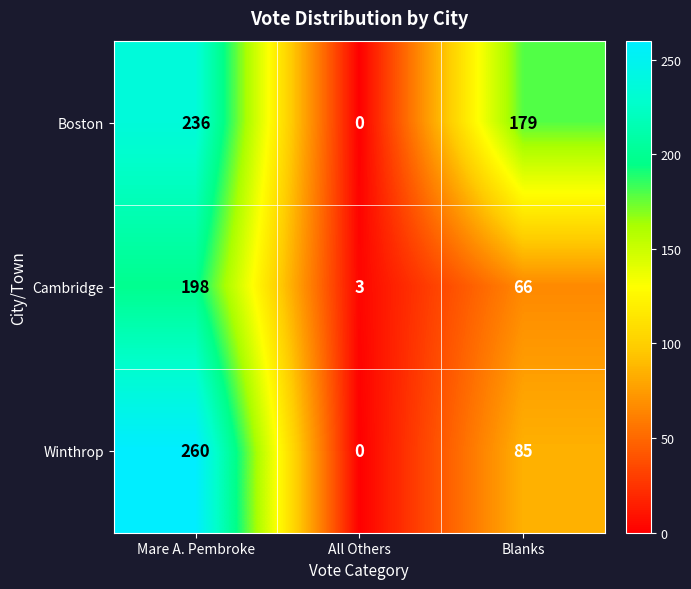

Is it true that Winthrop equals 441 at Mare A. Pembroke?

False